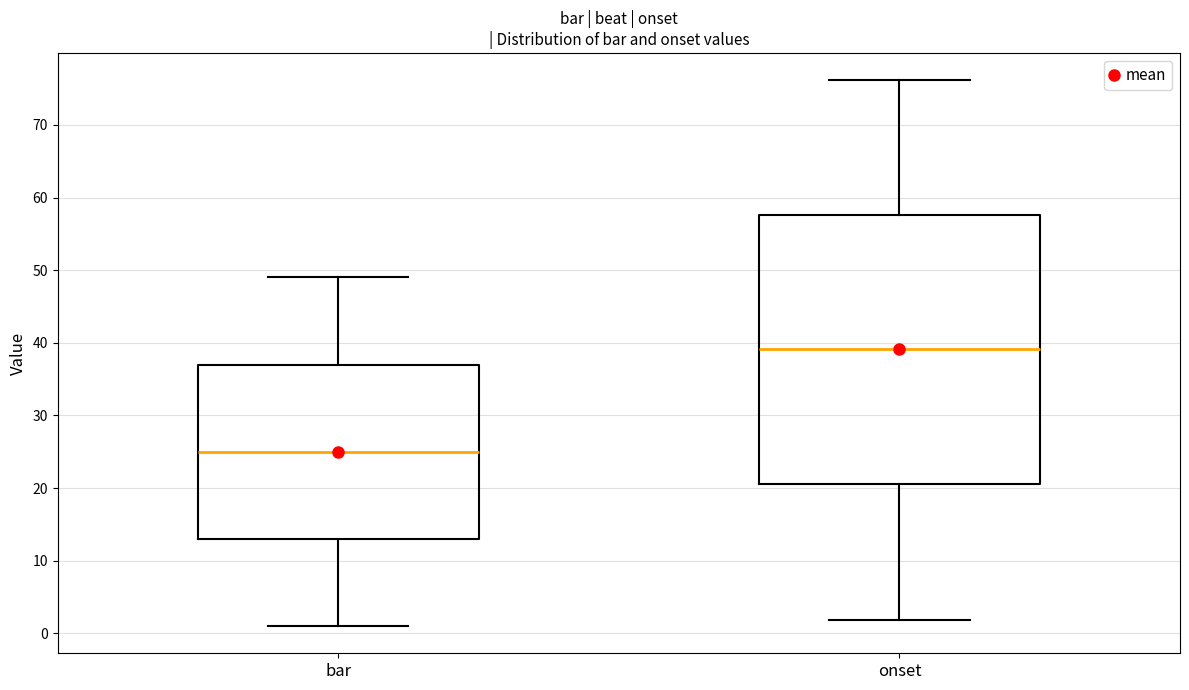

Where does the median line of the box for bar sit on the y-axis? The values are not printed on the chart, so give them approximately, as read against the axis.

25